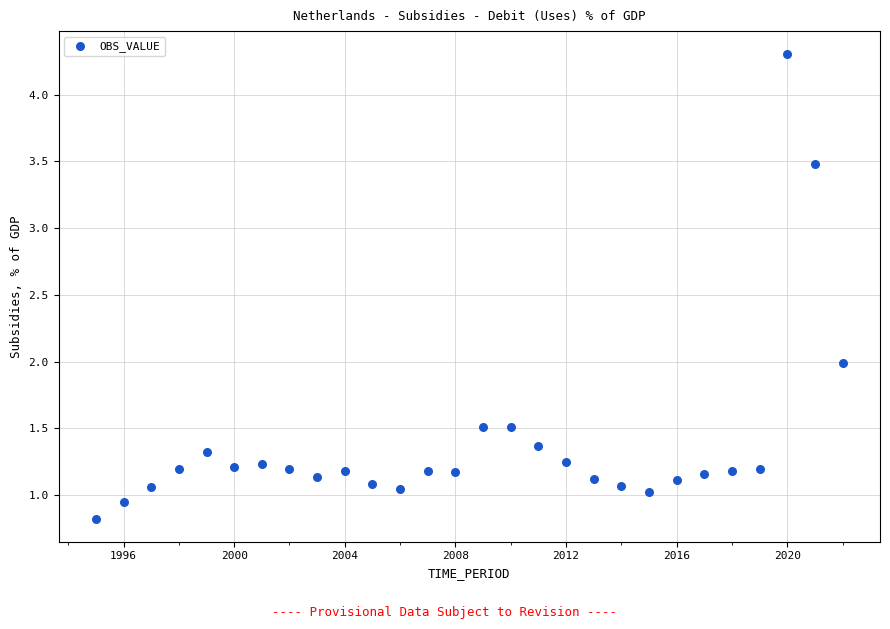

What is the range of Y values (max minus min)?

3.5